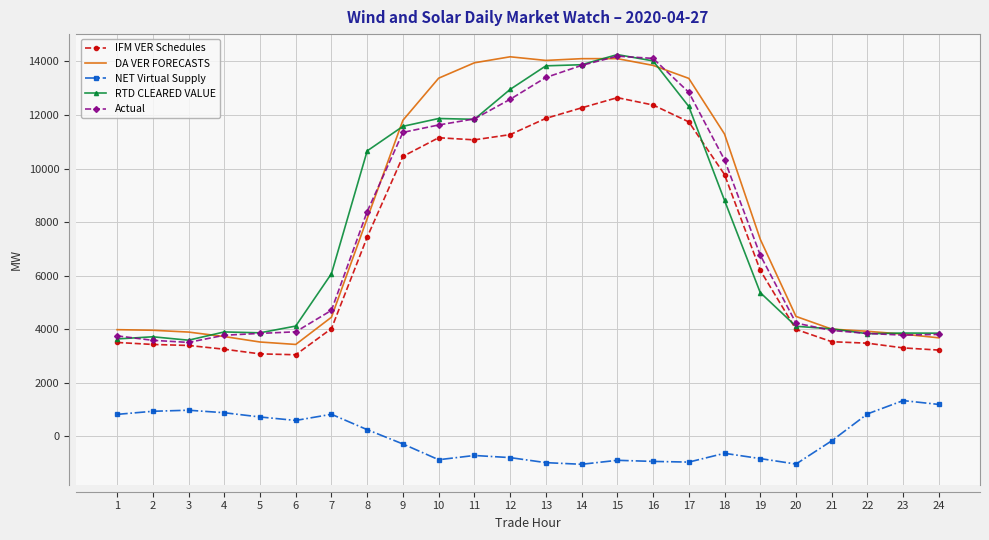

True or false: RTD CLEARED VALUE has more than 0 interior local peaks.

True